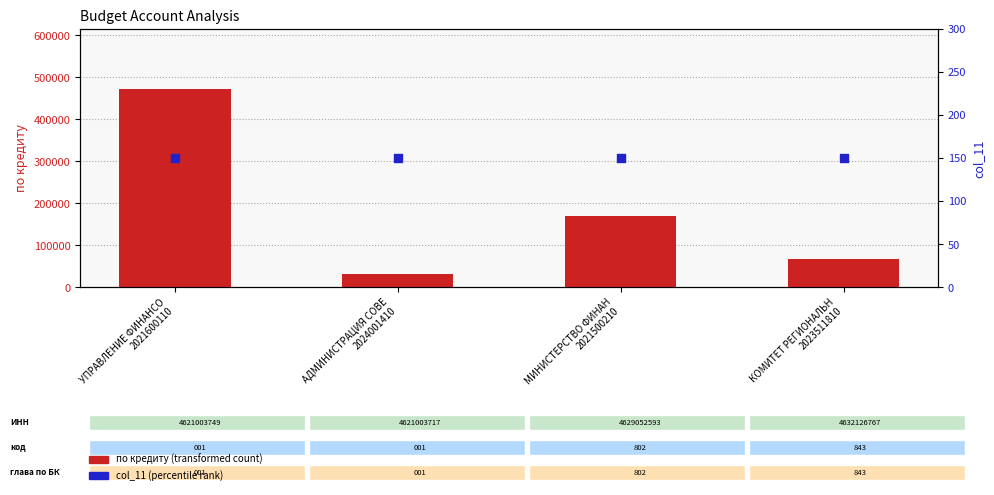

Which series contains the highest Y value?

по кредиту